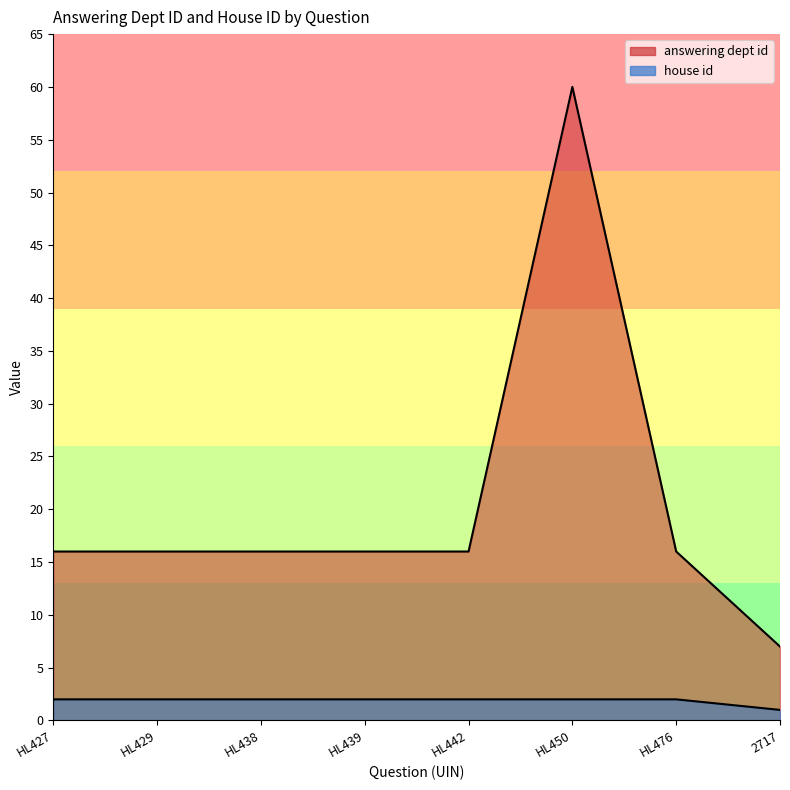

Reading left to right, list all the values displayed in this chart.

answering dept id: 16	16	16	16	16	60	16	7
house id: 2	2	2	2	2	2	2	1